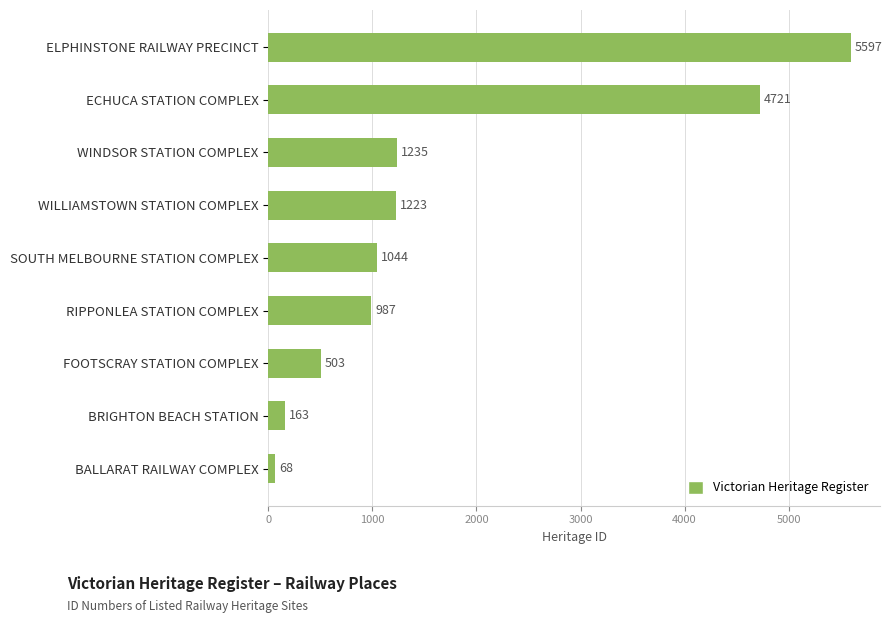

What is the greatest value displayed?

5597